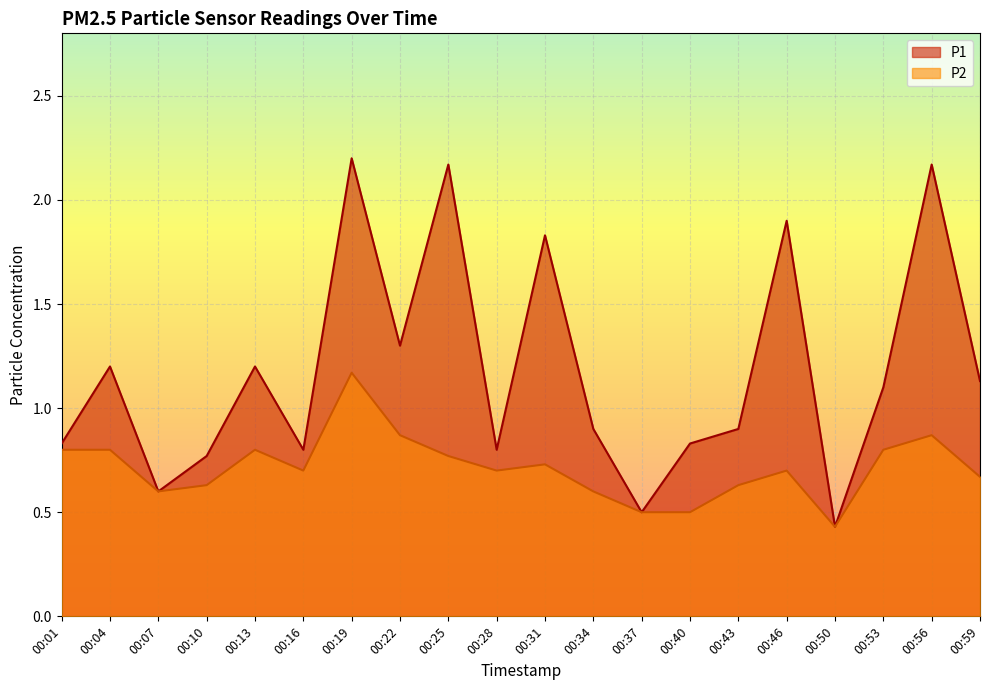

Reading left to right, list all the values displayed in this chart.

P1: 0.8	1.2	0.6	0.8	1.2	0.8	2.2	1.3	2.2	0.8	1.8	0.9	0.5	0.8	0.9	1.9	0.4	1.1	2.2	1.1
P2: 0.8	0.8	0.6	0.6	0.8	0.7	1.2	0.9	0.8	0.7	0.7	0.6	0.5	0.5	0.6	0.7	0.4	0.8	0.9	0.7